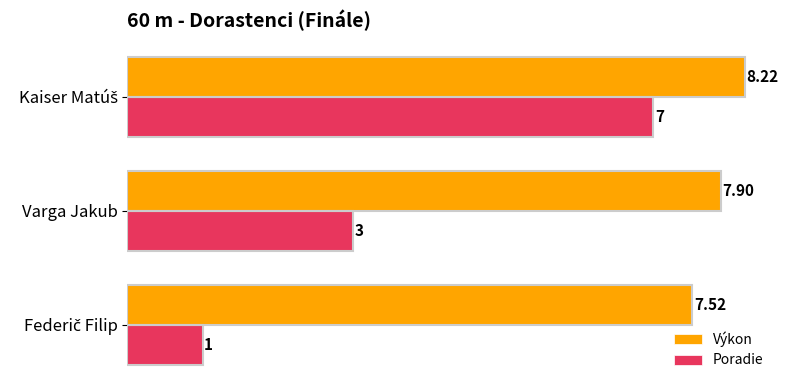

Rank the series by their maximum value, from highest to lowest.

Výkon, Poradie